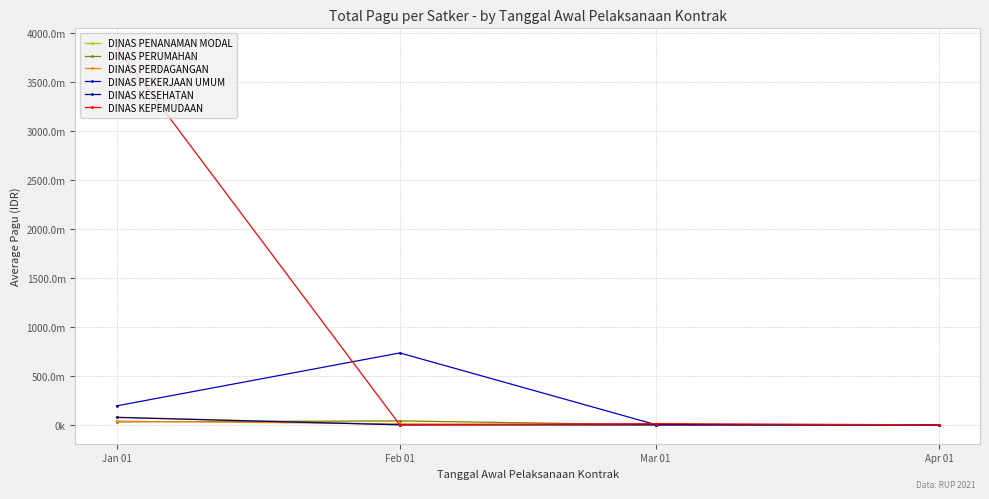

The DINAS KEPEMUDAAN series shows 3859546413 at Jan 01. True or false?

True